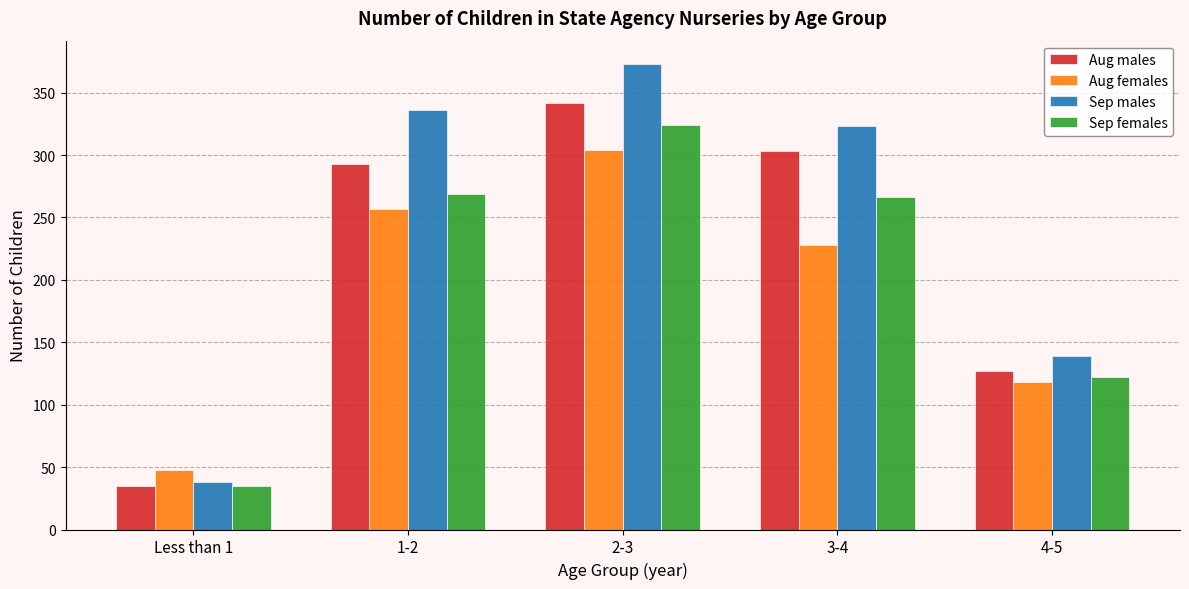

What is the sum of all Sep males values?

1209